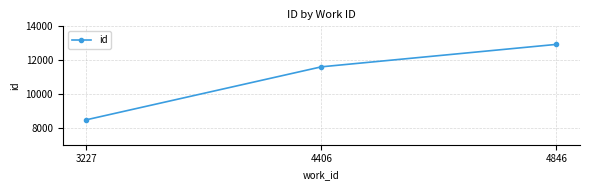

Which category has the highest value across all series?

4846